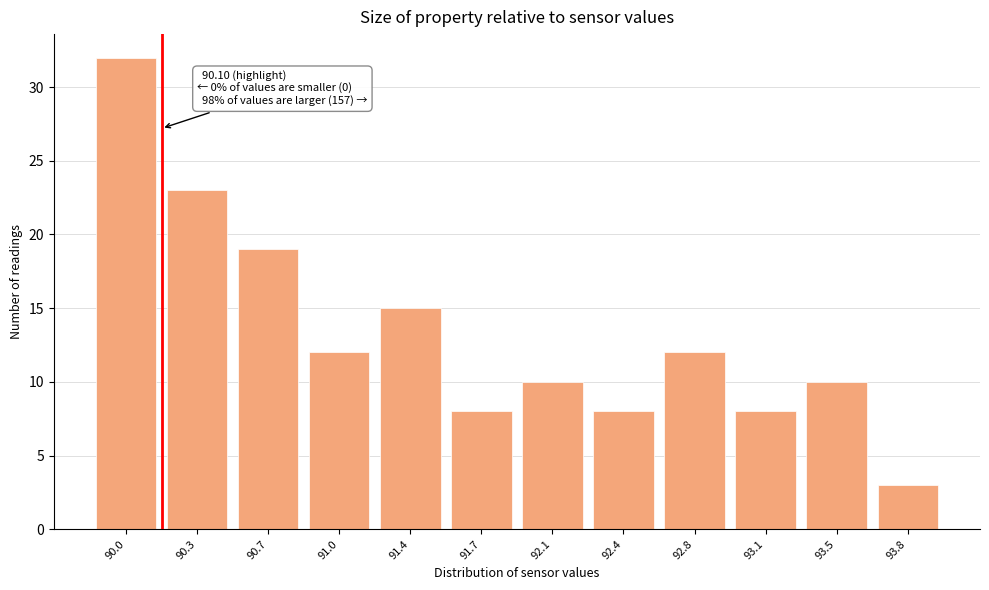

Reading left to right, transcribe all the data shown in this chart.

90.0=32	90.3=23	90.7=19	91.0=12	91.4=15	91.7=8	92.1=10	92.4=8	92.8=12	93.1=8	93.5=10	93.8=3